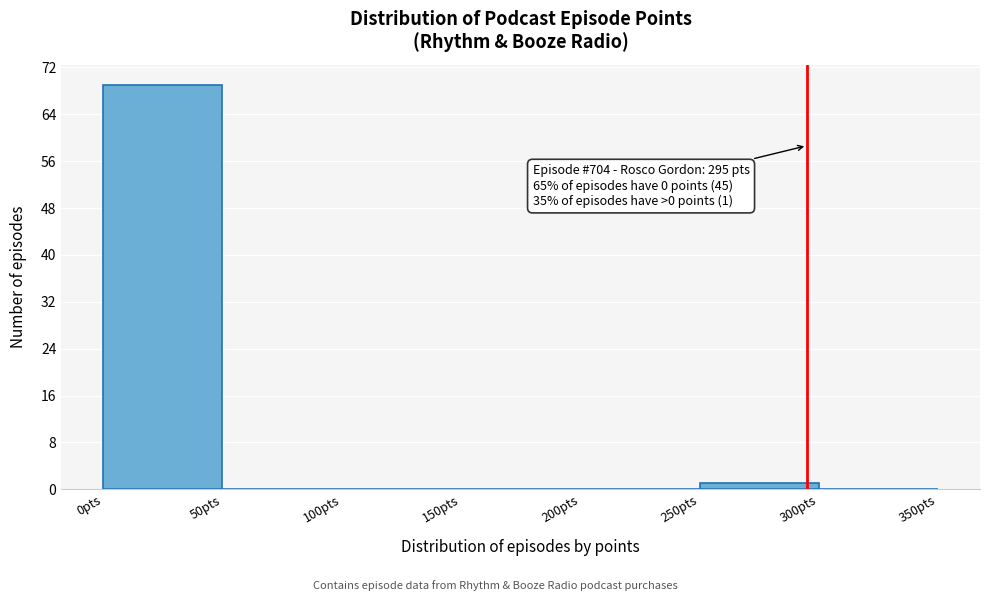

Over which range of the x-axis is the bar tallest?

0 to 50